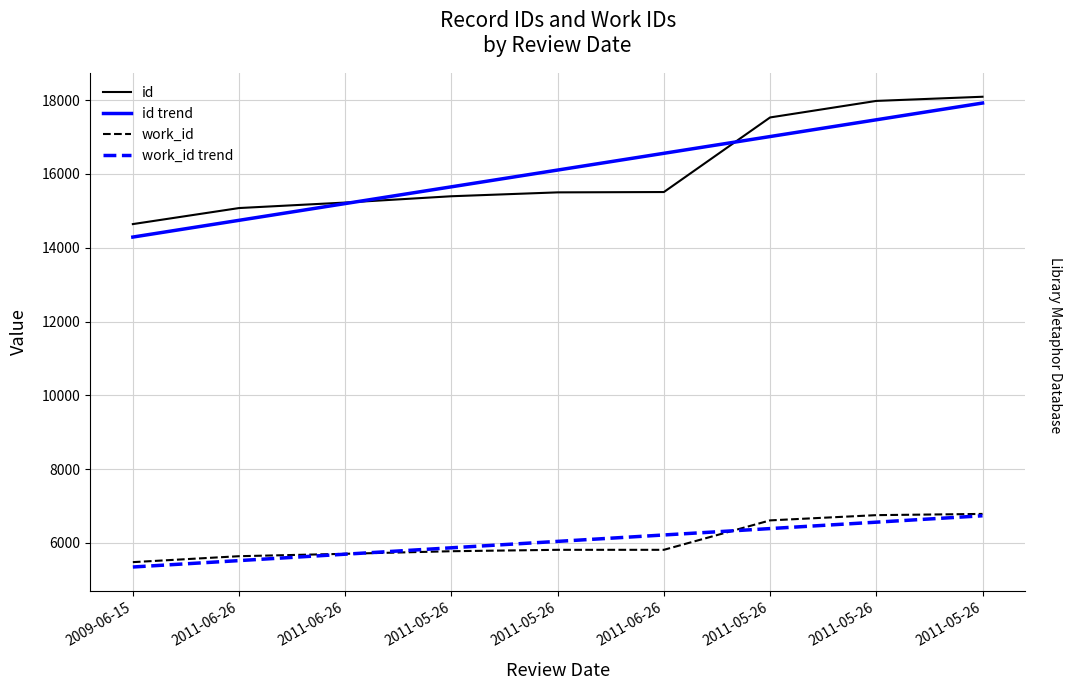

True or false: work_id trend has more than 1 points higher than both neighbors.

False